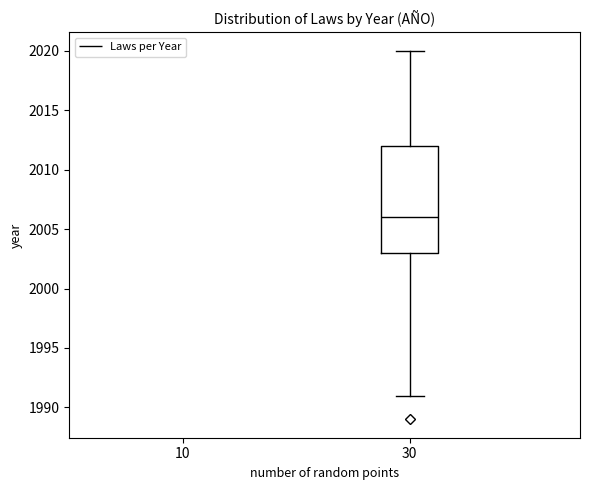

Read this box plot against the y-axis: the position of the median line, the range covered by the box, and the ends of both whiskers. The values are not printed on the chart, so give them approximately, as read against the axis.

median 2006, box 2003 to 2012, whiskers 1991 to 2020